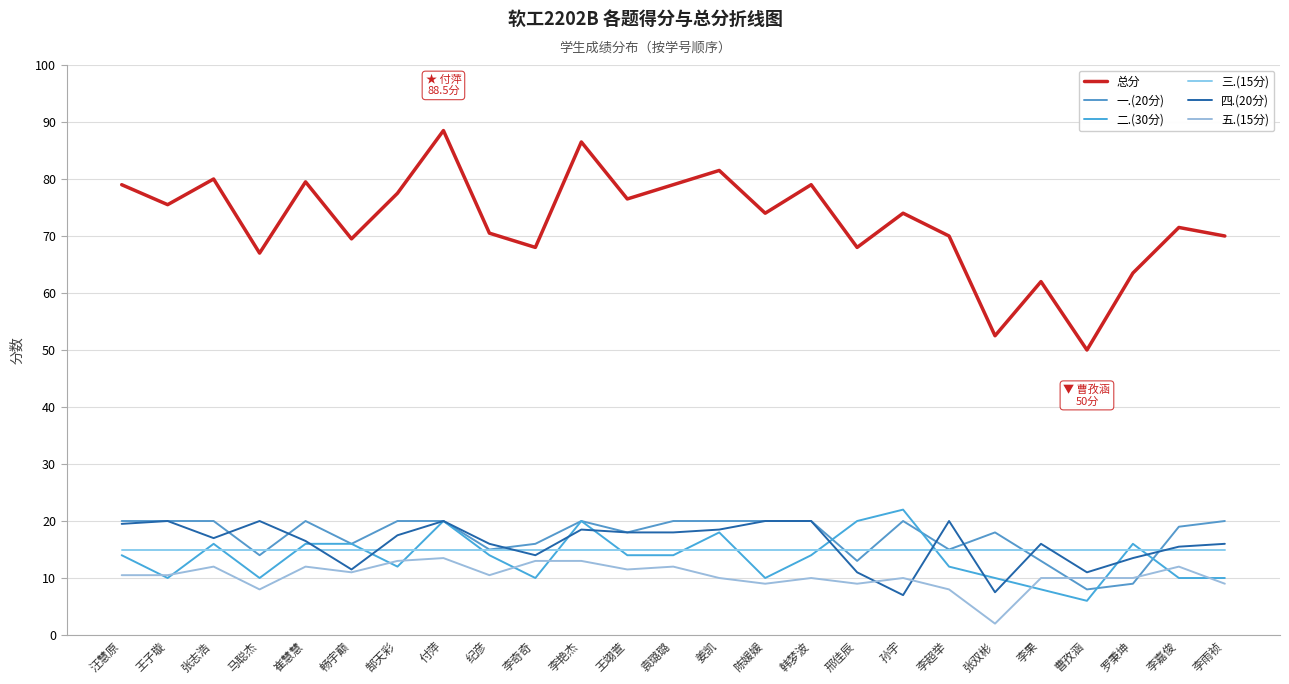

What is the difference between the 二.(30分) values at 纪彦 and 李超举?

2.0